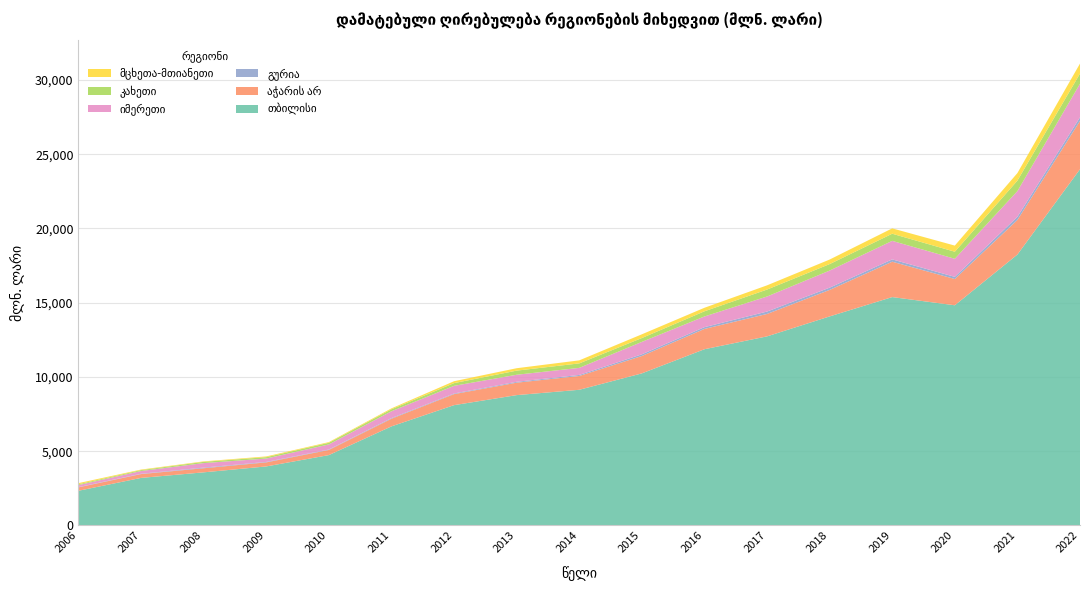

Reading right to left, extract all data points from this chart.

თბილისი: 2022=23993.0	2021=18244.1	2020=14826.5	2019=15378.7	2018=14075.7	2017=12731.2	2016=11865.4	2015=10238.6	2014=9133.5	2013=8774.3	2012=8098.2	2011=6668.7	2010=4734.1	2009=3970.1	2008=3572.0	2007=3197.2	2006=2331.0
აჭარის არ: 2022=3251.9	2021=2328.7	2020=1768.7	2019=2382.2	2018=1784.4	2017=1509.7	2016=1368.0	2015=1171.0	2014=929.3	2013=837.2	2012=743.8	2011=514.2	2010=344.8	2009=272.5	2008=275.8	2007=257.6	2006=229.2
გურია: 2022=244.1	2021=216.1	2020=145.9	2019=157.3	2018=152.6	2017=162.2	2016=118.2	2015=113.4	2014=71.2	2013=60.3	2012=42.2	2011=43.7	2010=31.8	2009=32.1	2008=44.1	2007=21.7	2006=18.8
იმერეთი: 2022=2262.7	2021=1729.1	2020=1218.6	2019=1247.2	2018=1151.4	2017=1014.1	2016=720.1	2015=836.5	2014=474.8	2013=473.9	2012=514.9	2011=460.9	2010=342.0	2009=226.5	2008=303.0	2007=185.3	2006=133.3
კახეთი: 2022=684.5	2021=705.8	2020=474.1	2019=481.2	2018=436.0	2017=468.4	2016=349.7	2015=260.7	2014=302.2	2013=278.3	2012=183.4	2011=135.2	2010=111.2	2009=93.6	2008=84.9	2007=60.4	2006=57.6
მცხეთა-მთიანეთი: 2022=673.8	2021=509.4	2020=413.3	2019=361.2	2018=306.5	2017=283.2	2016=236.5	2015=250.0	2014=204.1	2013=162.6	2012=128.2	2011=59.4	2010=45.2	2009=49.6	2008=31.9	2007=37.3	2006=76.0